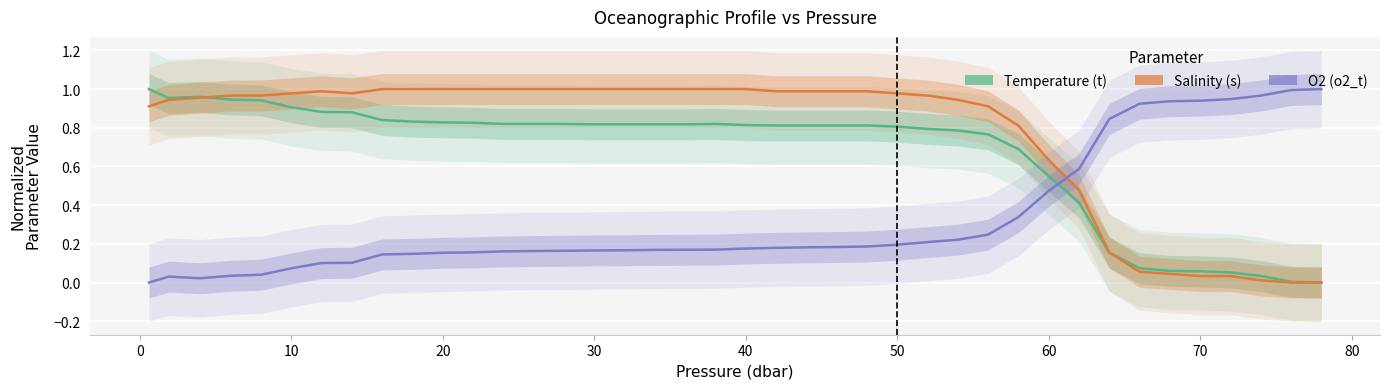

True or false: Temperature (t) has more than 0 interior local peaks.

True